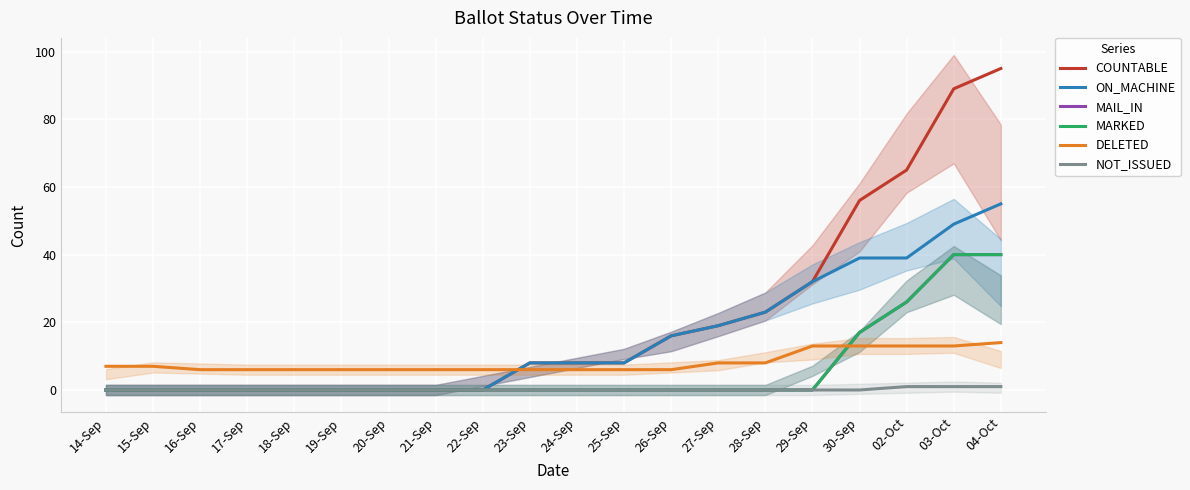

Reading left to right, transcribe all the data shown in this chart.

COUNTABLE: 14-Sep=0	15-Sep=0	16-Sep=0	17-Sep=0	18-Sep=0	19-Sep=0	20-Sep=0	21-Sep=0	22-Sep=0	23-Sep=8	24-Sep=8	25-Sep=8	26-Sep=16	27-Sep=19	28-Sep=23	29-Sep=32	30-Sep=56	02-Oct=65	03-Oct=89	04-Oct=95
ON_MACHINE: 14-Sep=0	15-Sep=0	16-Sep=0	17-Sep=0	18-Sep=0	19-Sep=0	20-Sep=0	21-Sep=0	22-Sep=0	23-Sep=8	24-Sep=8	25-Sep=8	26-Sep=16	27-Sep=19	28-Sep=23	29-Sep=32	30-Sep=39	02-Oct=39	03-Oct=49	04-Oct=55
MAIL_IN: 14-Sep=0	15-Sep=0	16-Sep=0	17-Sep=0	18-Sep=0	19-Sep=0	20-Sep=0	21-Sep=0	22-Sep=0	23-Sep=0	24-Sep=0	25-Sep=0	26-Sep=0	27-Sep=0	28-Sep=0	29-Sep=0	30-Sep=17	02-Oct=26	03-Oct=40	04-Oct=40
MARKED: 14-Sep=0	15-Sep=0	16-Sep=0	17-Sep=0	18-Sep=0	19-Sep=0	20-Sep=0	21-Sep=0	22-Sep=0	23-Sep=0	24-Sep=0	25-Sep=0	26-Sep=0	27-Sep=0	28-Sep=0	29-Sep=0	30-Sep=17	02-Oct=26	03-Oct=40	04-Oct=40
DELETED: 14-Sep=7	15-Sep=7	16-Sep=6	17-Sep=6	18-Sep=6	19-Sep=6	20-Sep=6	21-Sep=6	22-Sep=6	23-Sep=6	24-Sep=6	25-Sep=6	26-Sep=6	27-Sep=8	28-Sep=8	29-Sep=13	30-Sep=13	02-Oct=13	03-Oct=13	04-Oct=14
NOT_ISSUED: 14-Sep=0	15-Sep=0	16-Sep=0	17-Sep=0	18-Sep=0	19-Sep=0	20-Sep=0	21-Sep=0	22-Sep=0	23-Sep=0	24-Sep=0	25-Sep=0	26-Sep=0	27-Sep=0	28-Sep=0	29-Sep=0	30-Sep=0	02-Oct=1	03-Oct=1	04-Oct=1